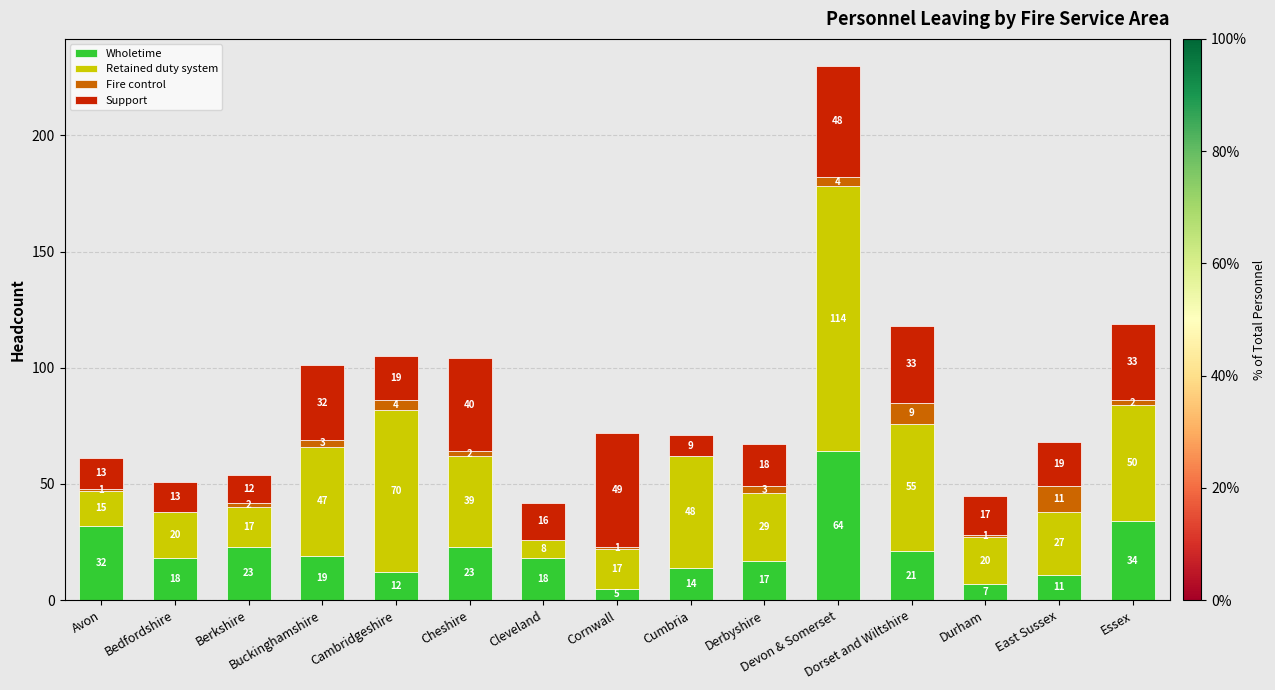

What is the highest value of the Wholetime series?

64